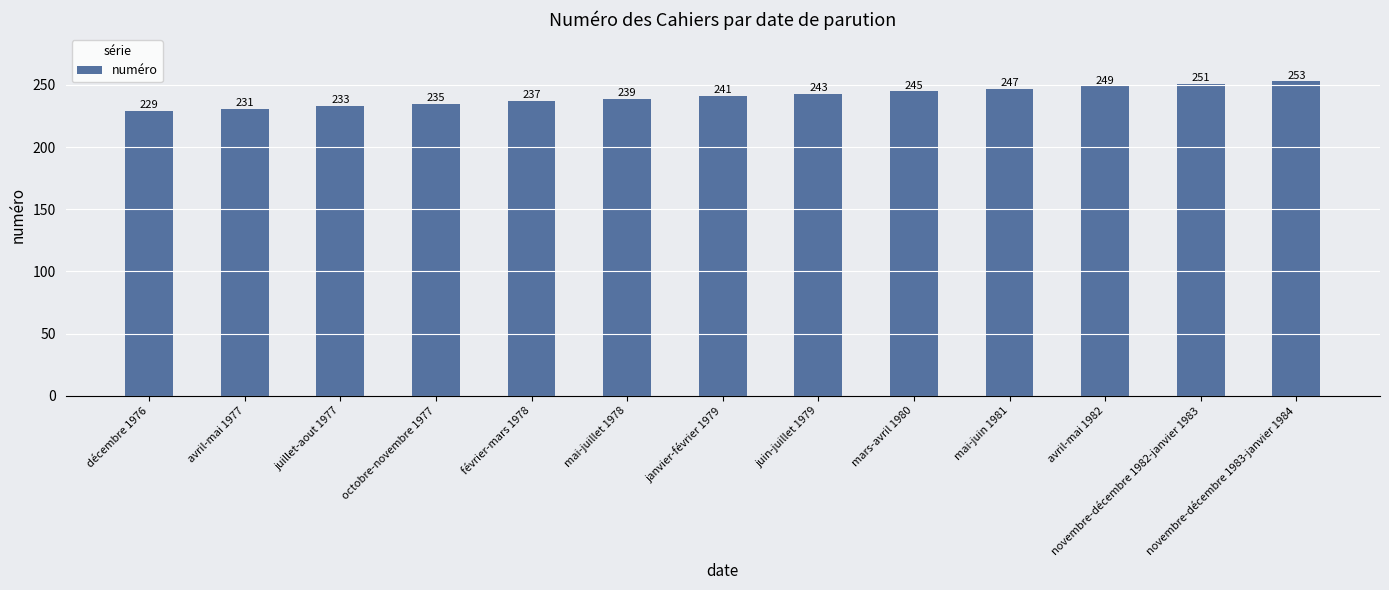

Reading left to right, extract all data points from this chart.

229	231	233	235	237	239	241	243	245	247	249	251	253